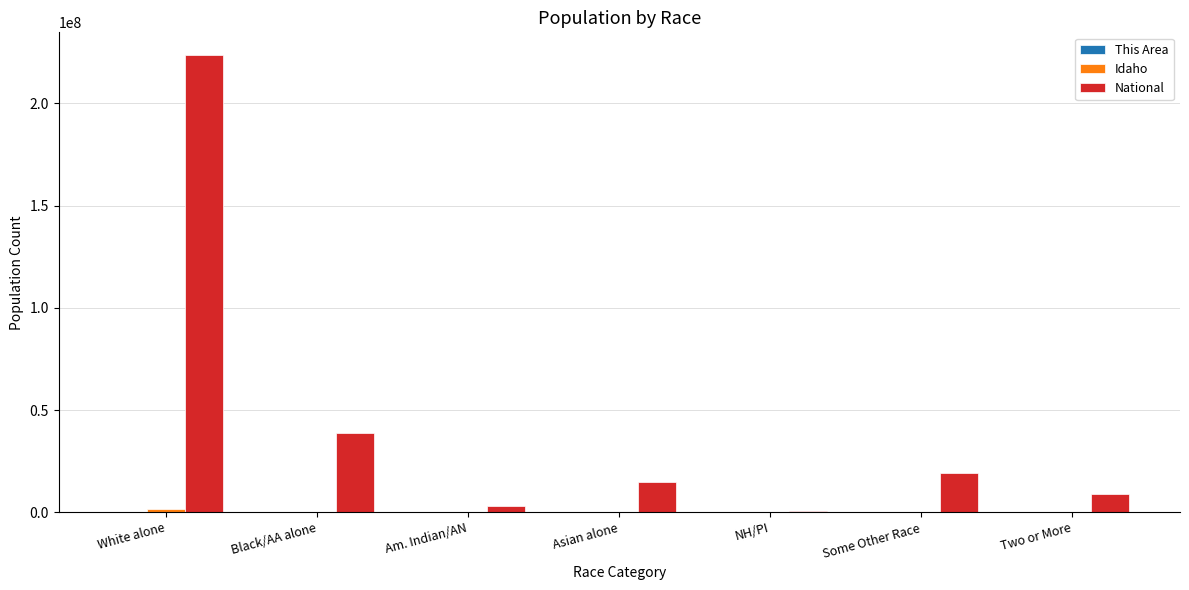

Which series has the largest total across all categories?

National